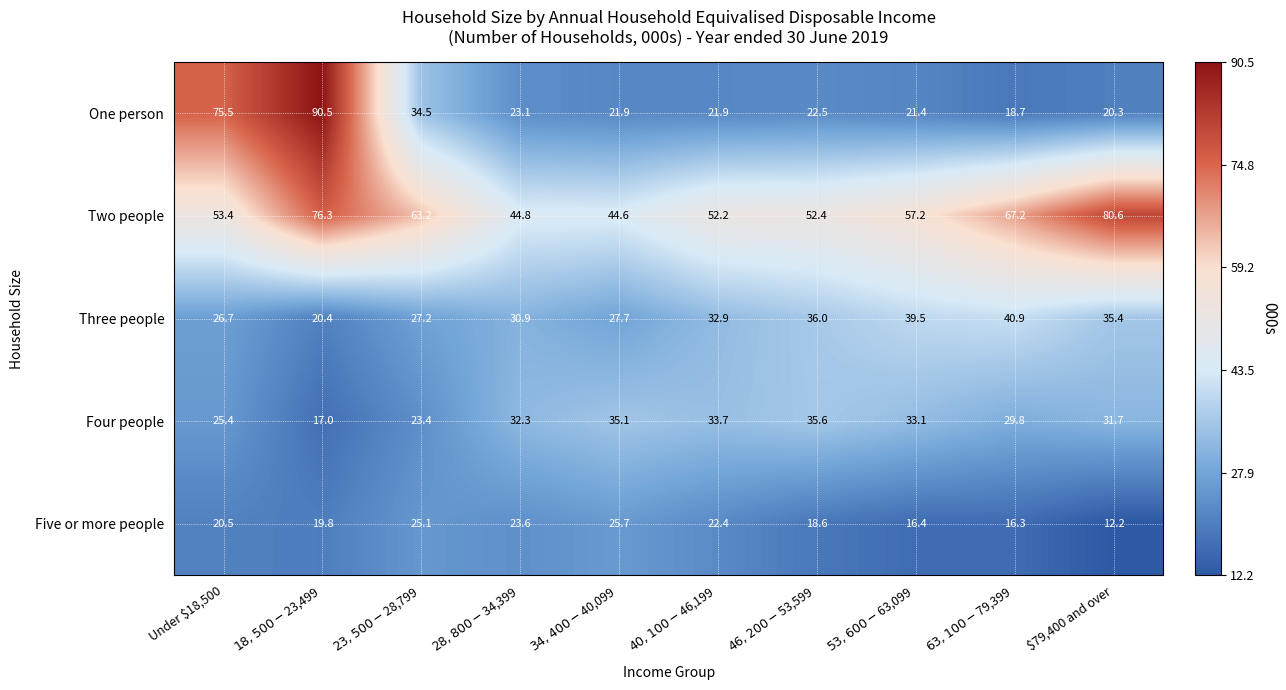

At how many categories does at least one series exceed 15?

10